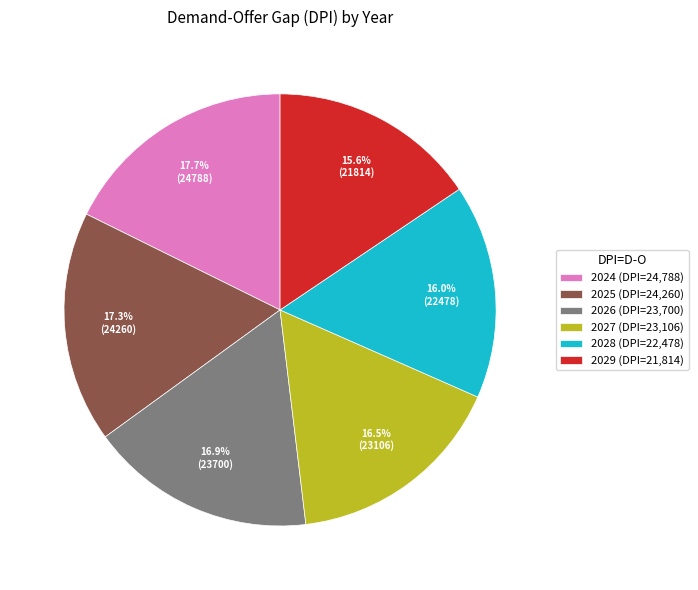

Does 2028 account for over 50% of the chart?

No